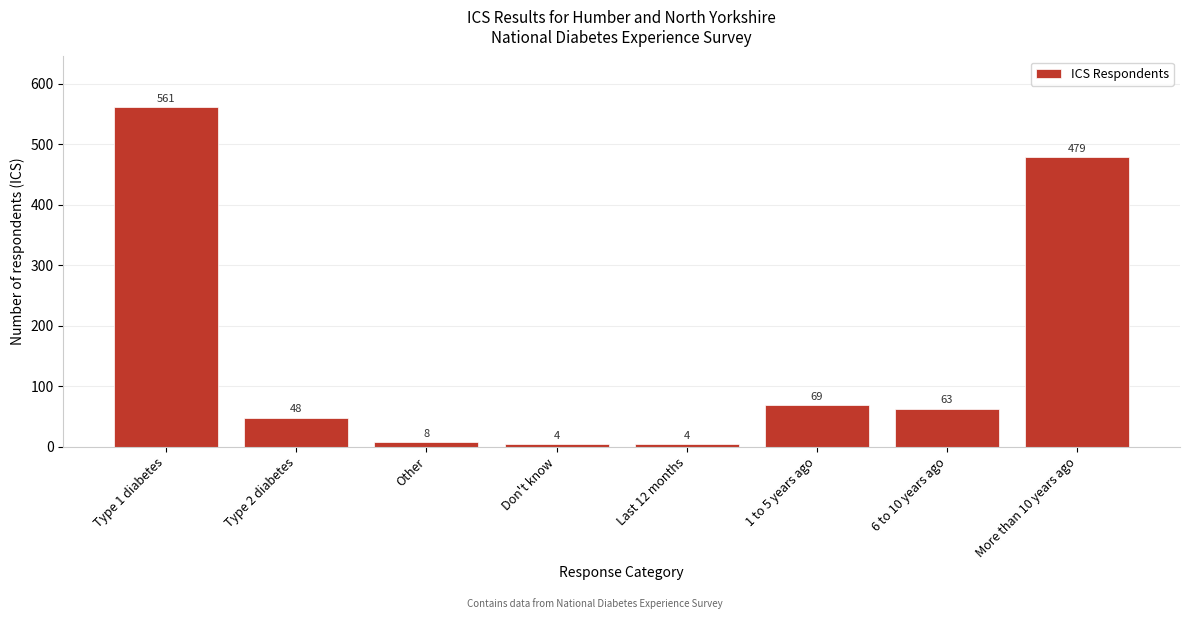

Reading left to right, what are all the values shown in this chart?

561	48	8	4	4	69	63	479